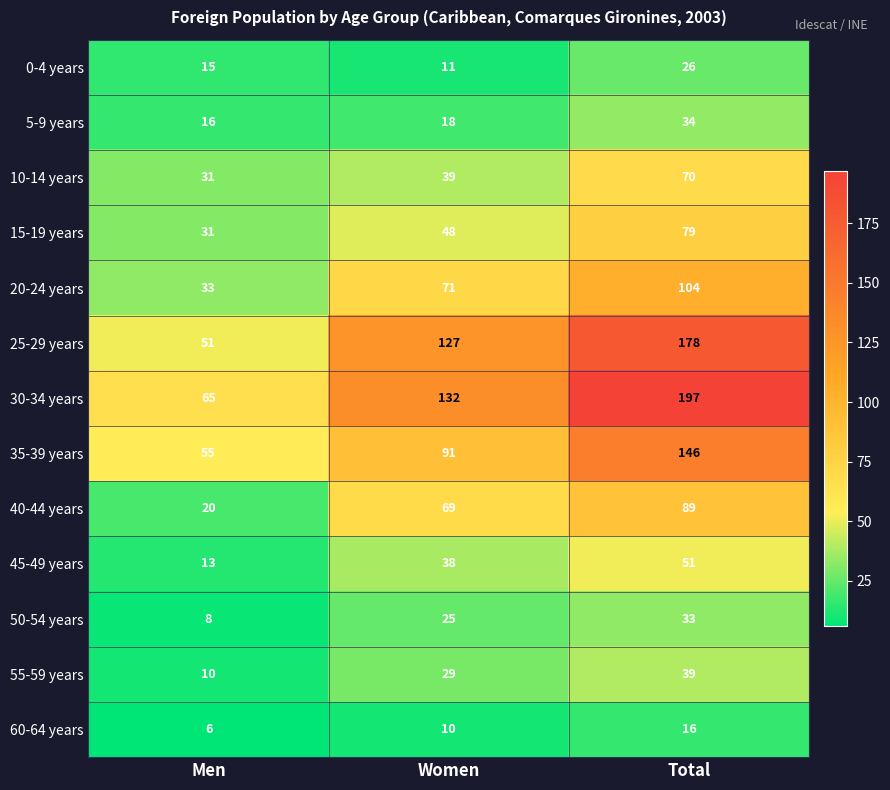

What is the greatest value displayed?

197